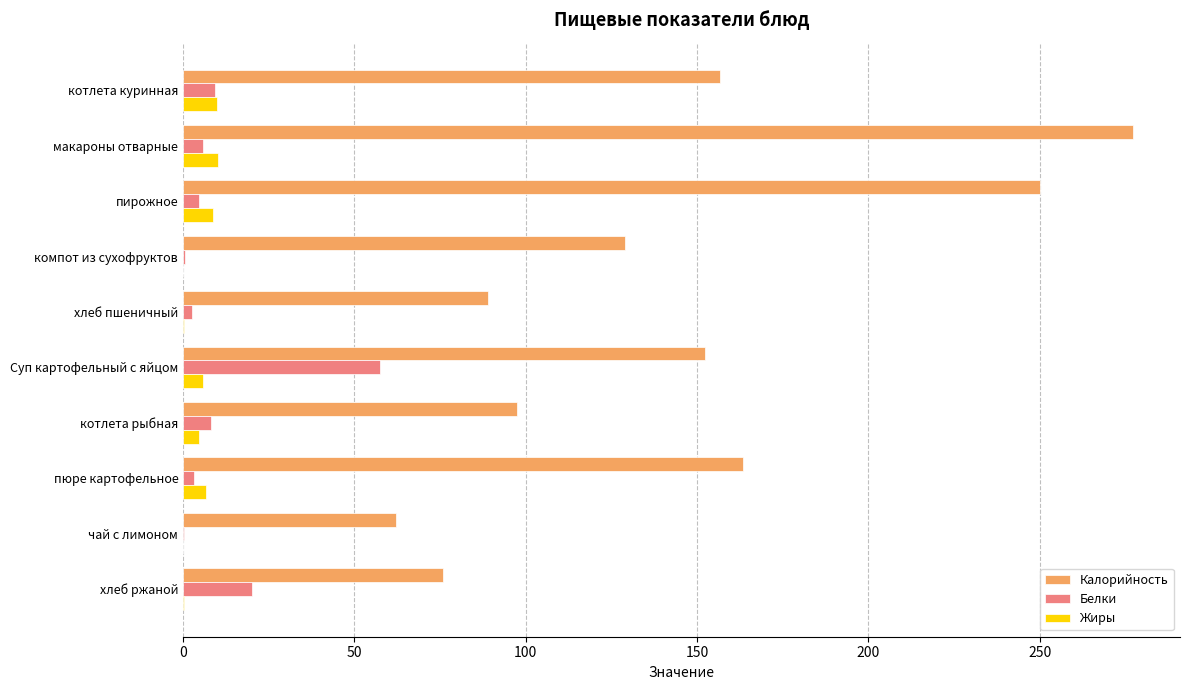

At which label is Белки closest to 28?

хлеб ржаной